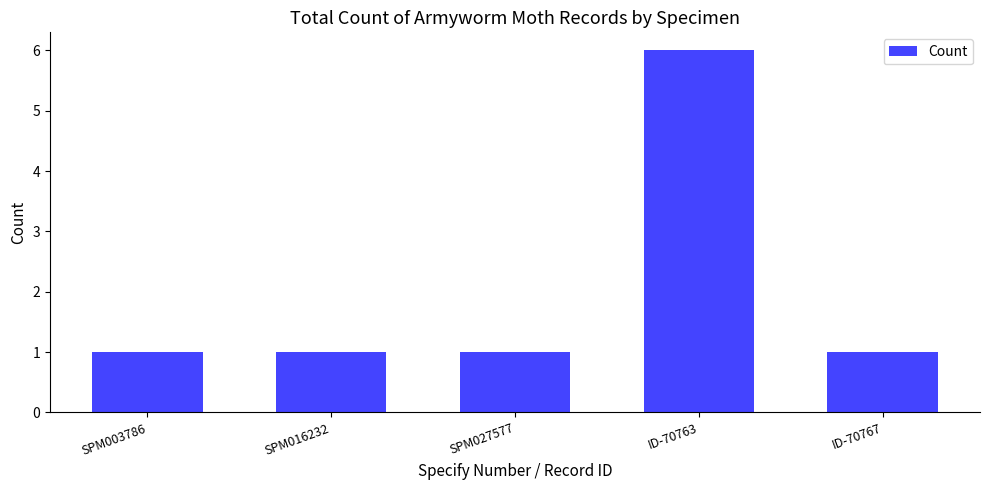

The value at SPM003786 is 1. True or false?

True